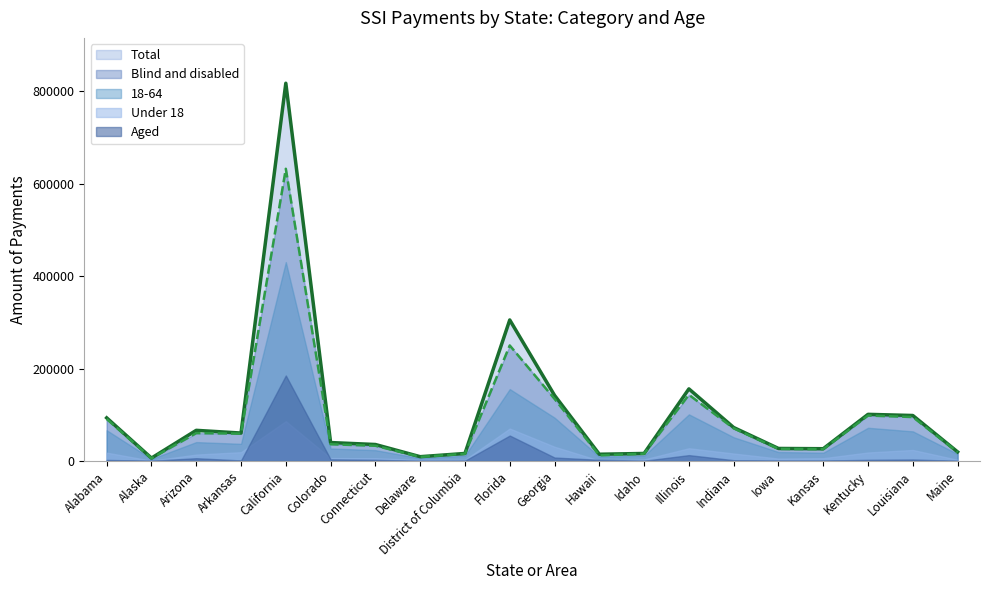

At which category is the sum across all series the highest?

California